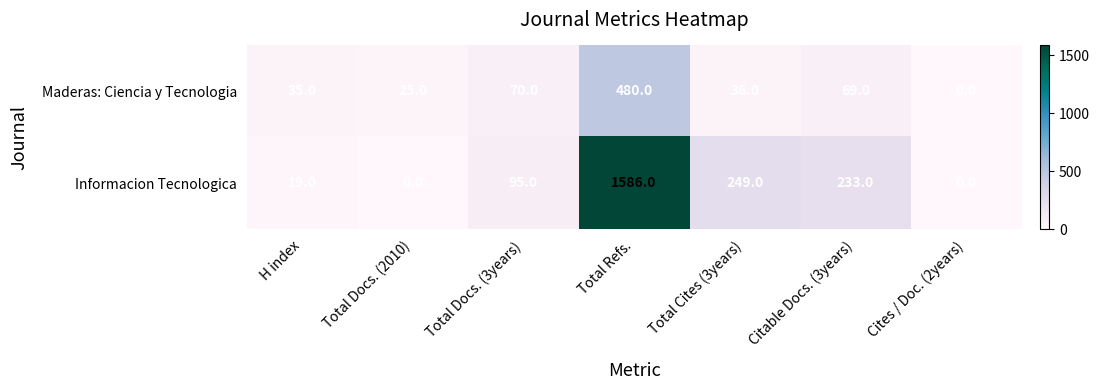

What is the total value across all series at Total Docs. (3years)?

165